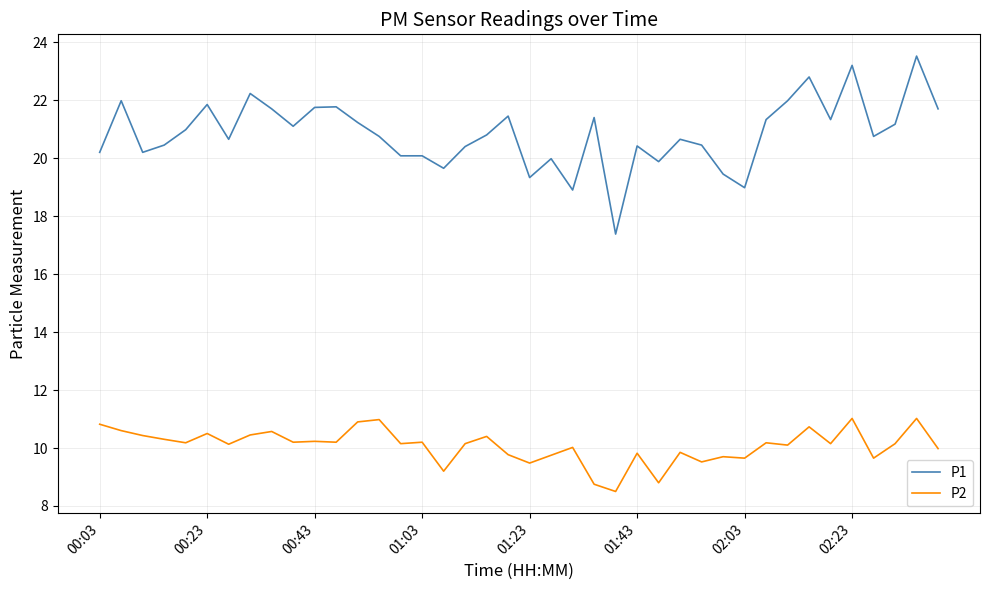

What is the difference between the maximum and minimum values in the P1 series?

6.1